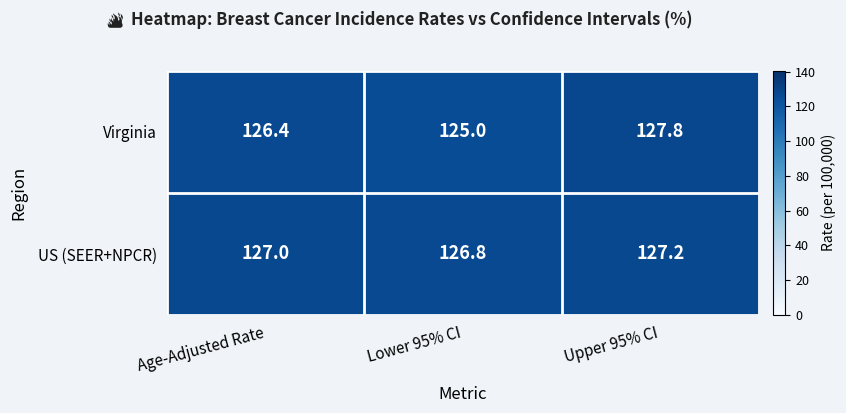

What is the average value of the Virginia series?

126.4